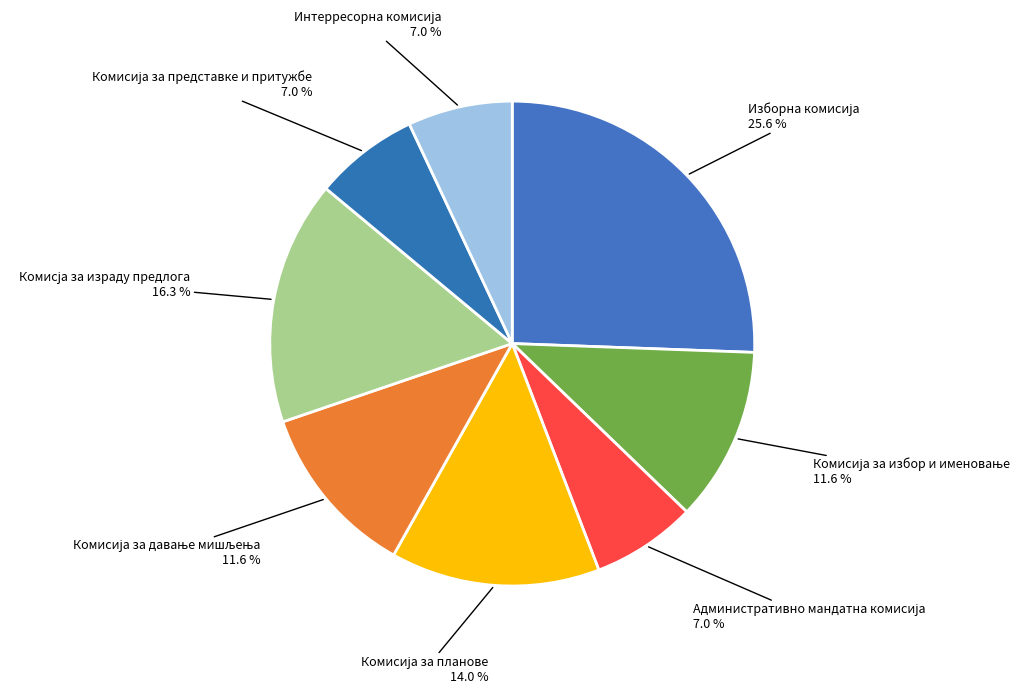

How many slices are in this pie chart?

8